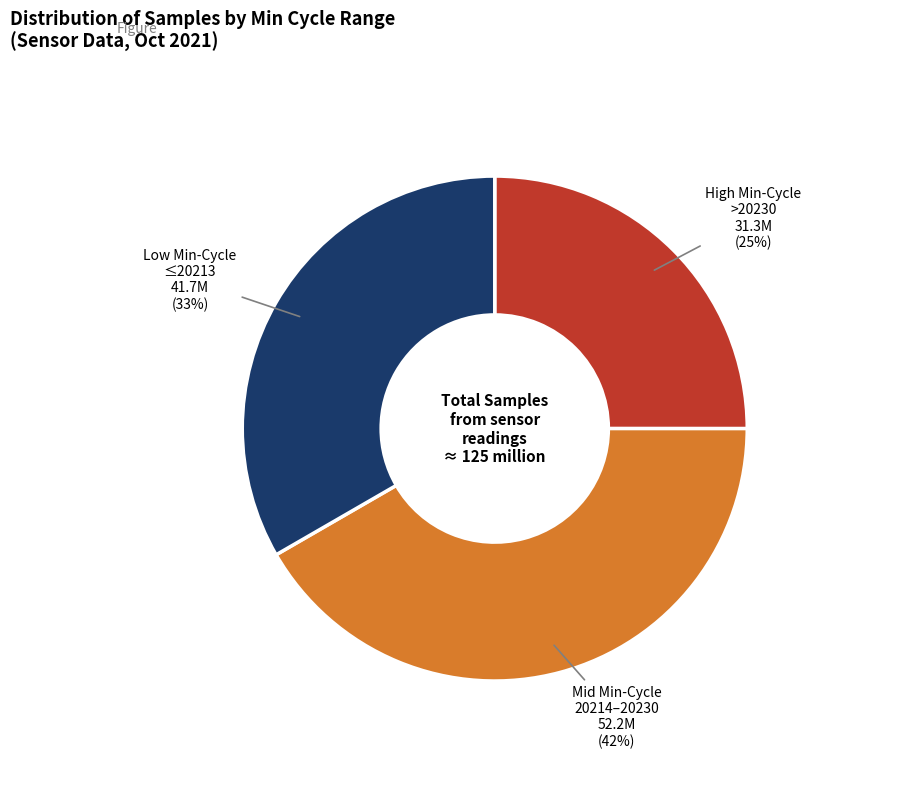

To the nearest percent, what portion does Mid Min-Cycle 20214–20230 represent?

42%